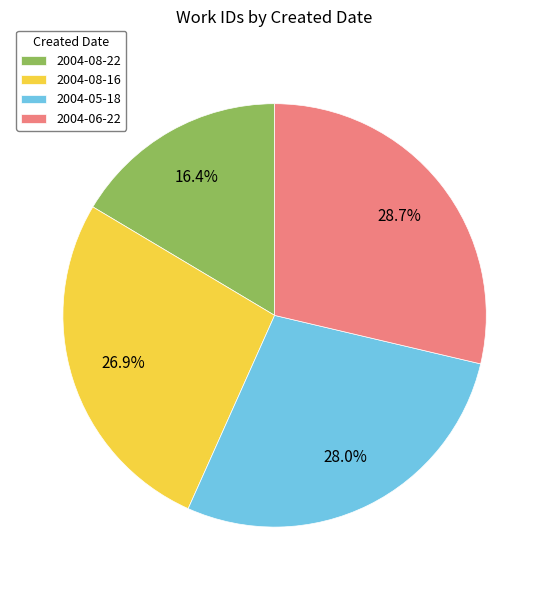

The 2004-05-18 slice represents 28% of the pie. True or false?

True